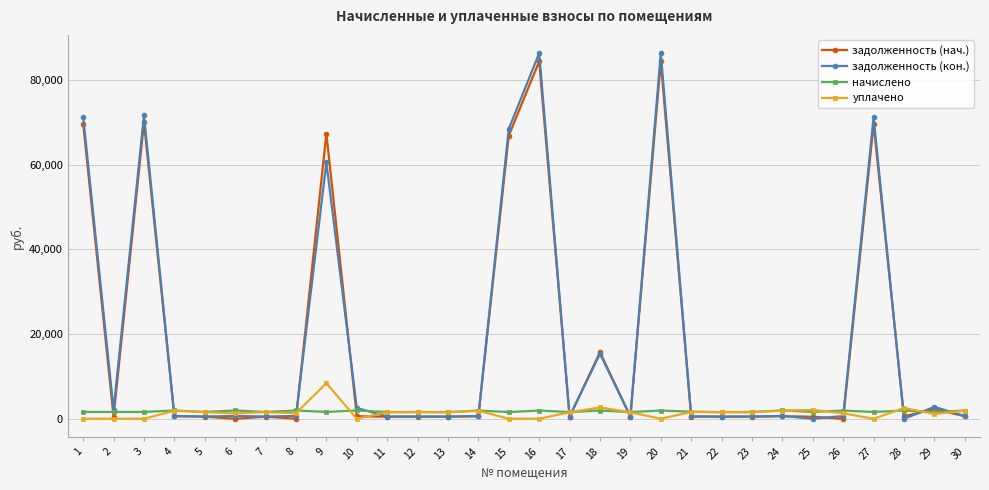

Is the value of задолженность (нач.) at 27 greater than the value of задолженность (кон.) at 16?

No